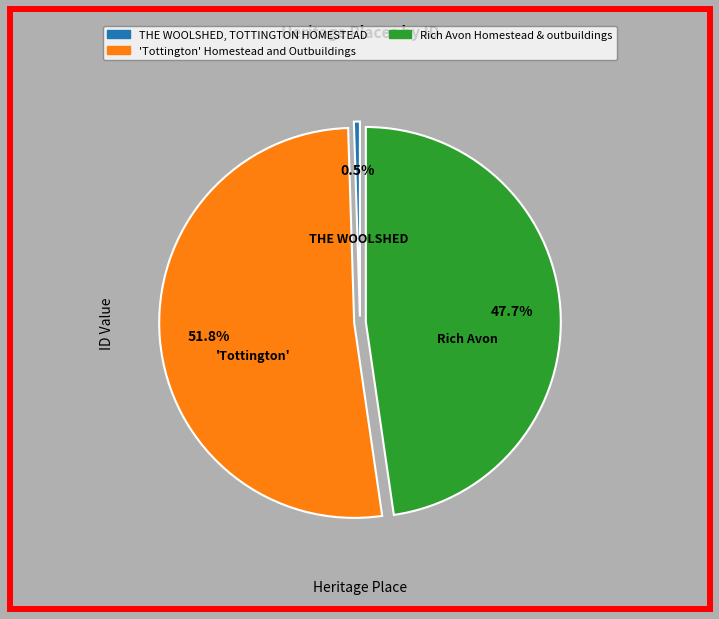

How many segments does this pie chart have?

3